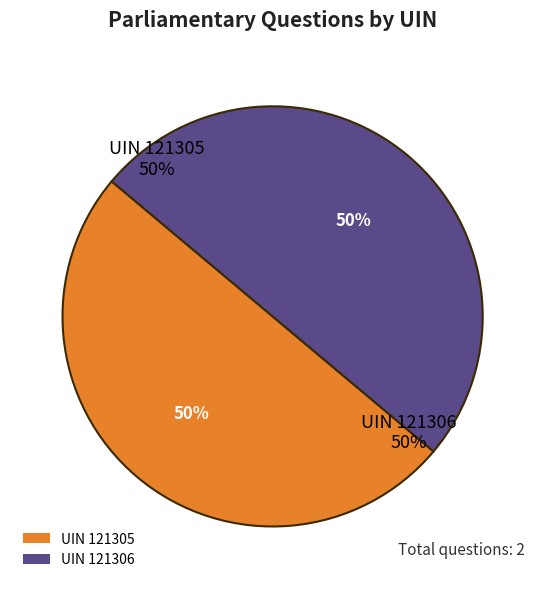

What is the largest slice in the pie chart?

121306